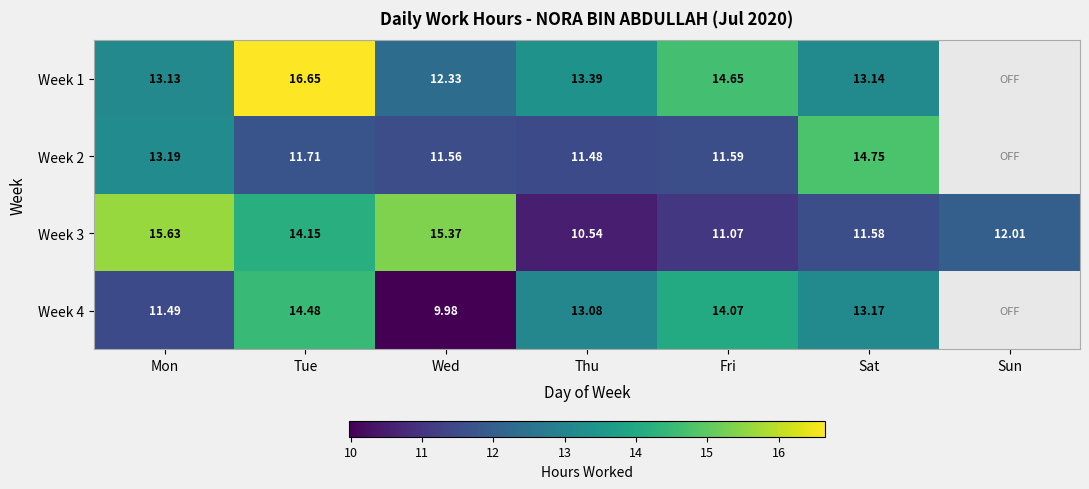

How many distinct data groups are displayed?

4